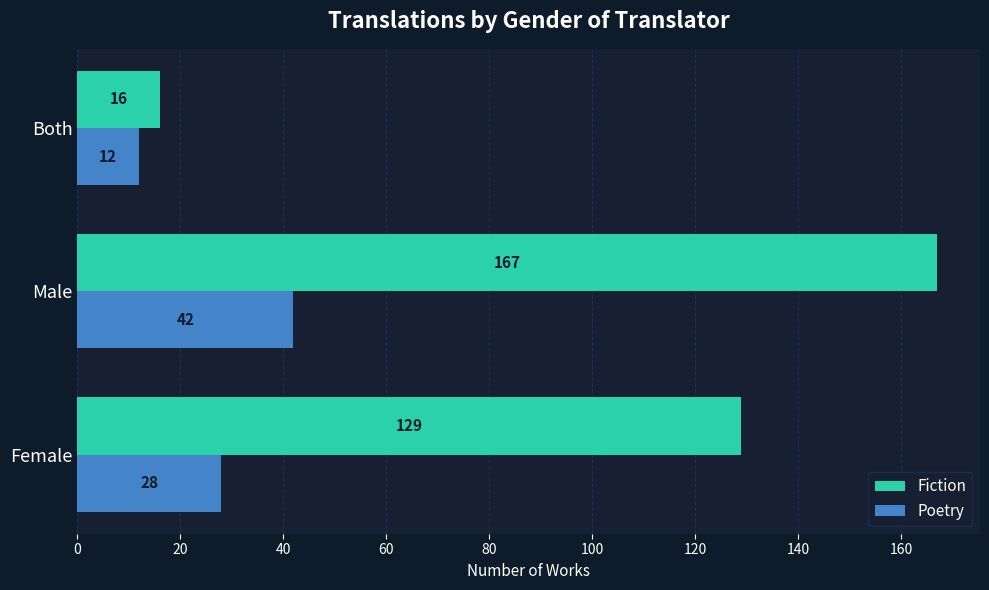

What is the sum of the Fiction values at Male and Both?

183